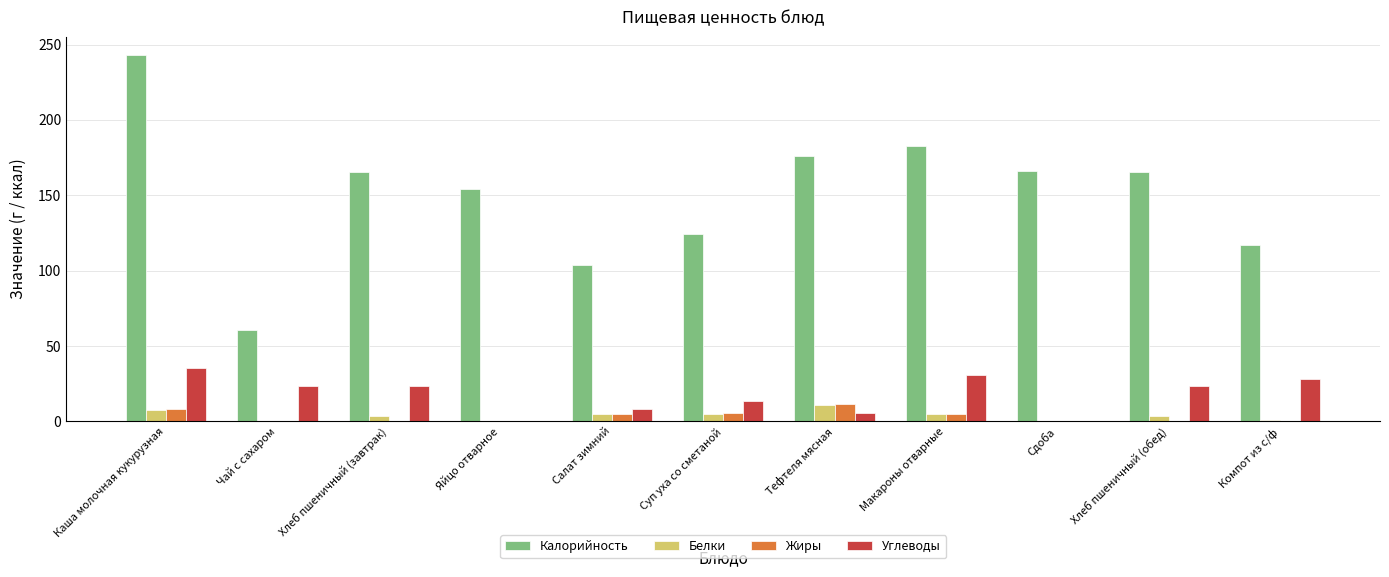

Between Чай с сахаром and Макароны отварные, which series saw the biggest shift?

Калорийность